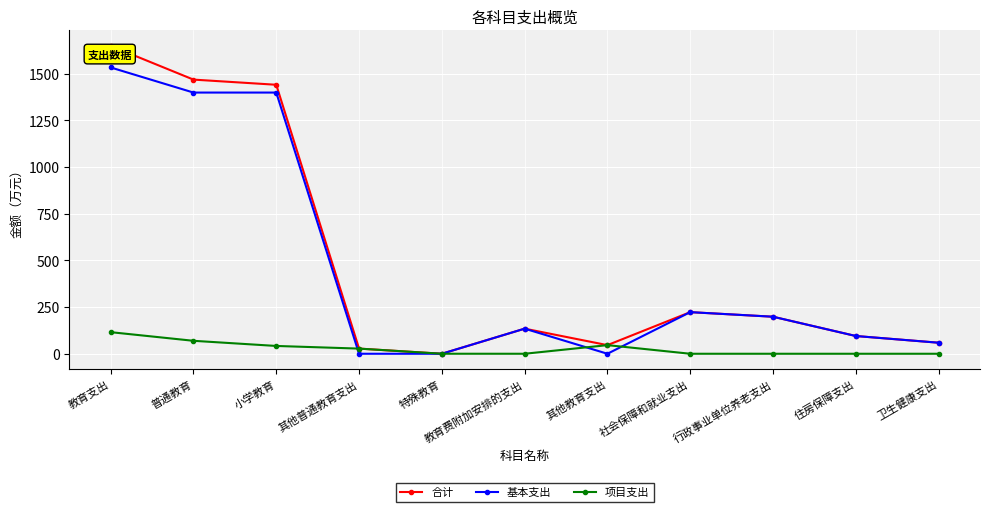

What is the difference between the highest and lowest values at 行政事业单位养老支出?

198.3